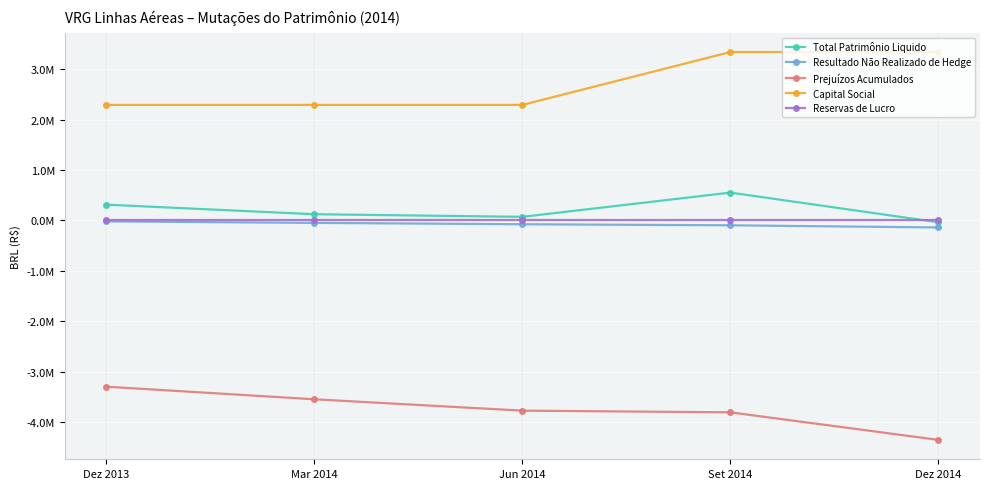

True or false: Reservas de Lucro and Resultado Não Realizado de Hedge intersect in this chart.

False